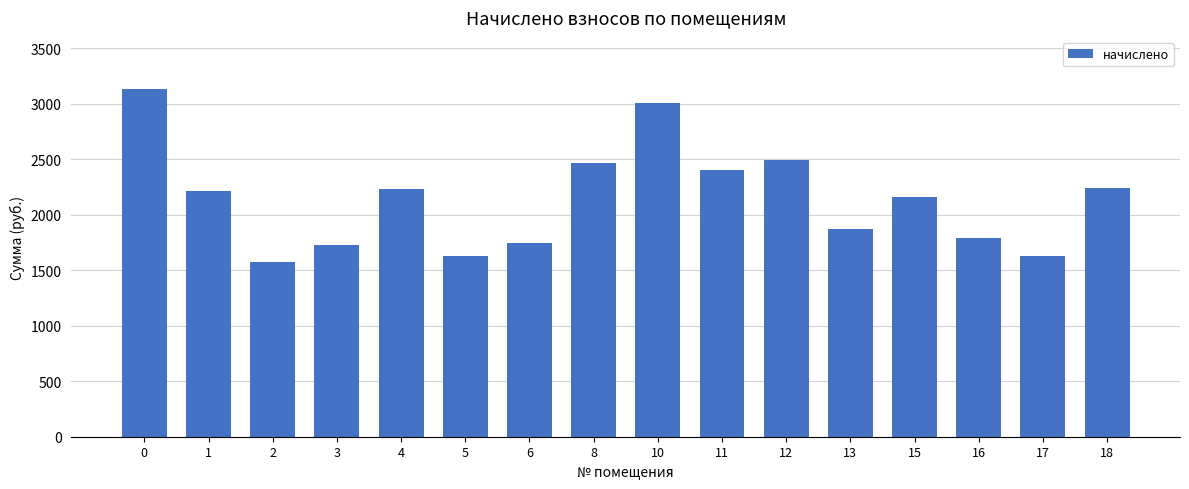

What is the sum of the values at 3 and 15?

3882.3